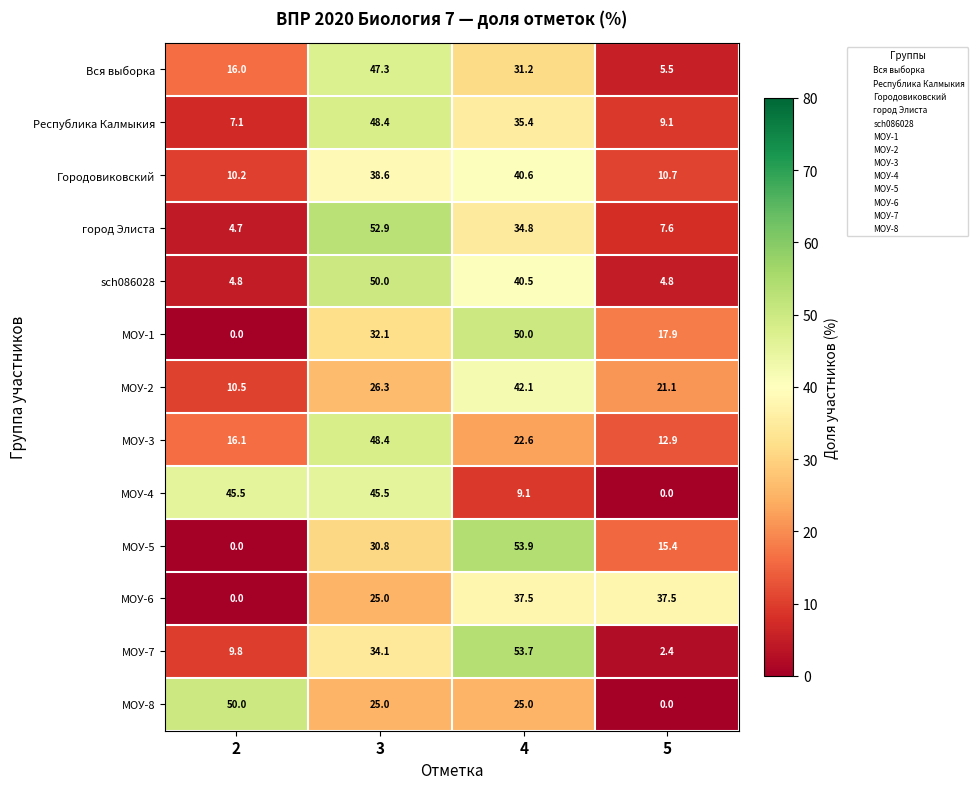

Between 2 and 3, which series saw the biggest shift?

город Элиста